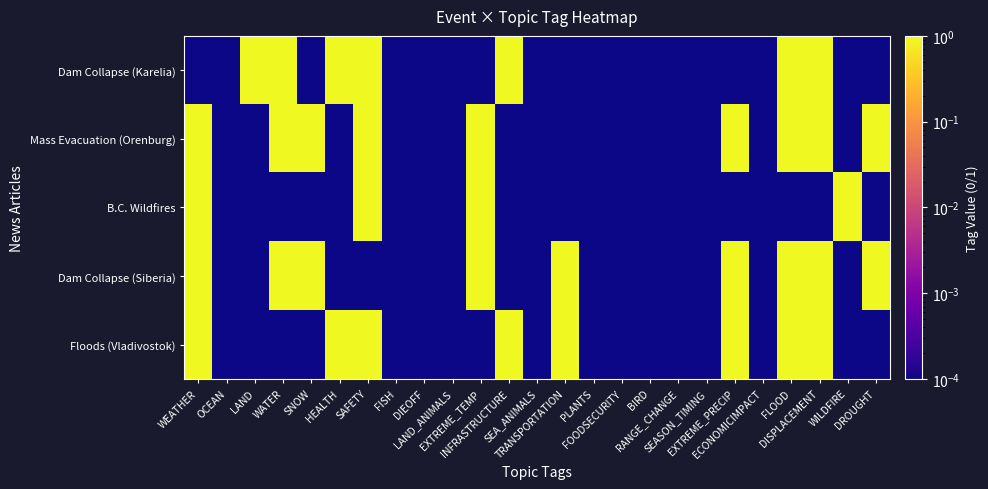

Which has a higher value, EXTREME_TEMP or SAFETY?

SAFETY